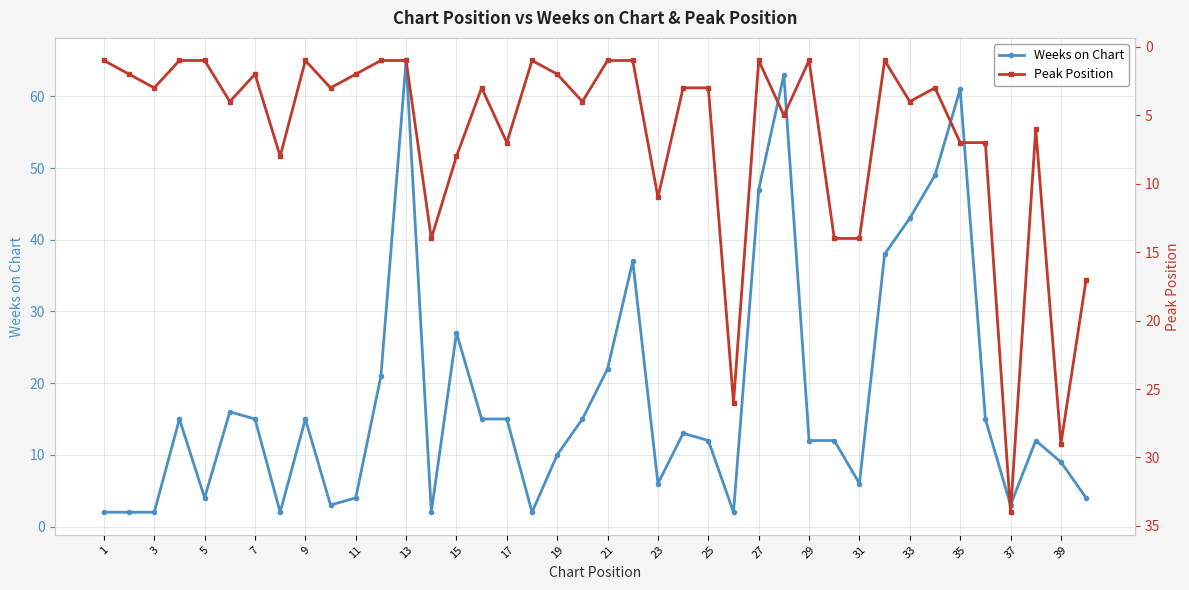

How many distinct data groups are displayed?

2